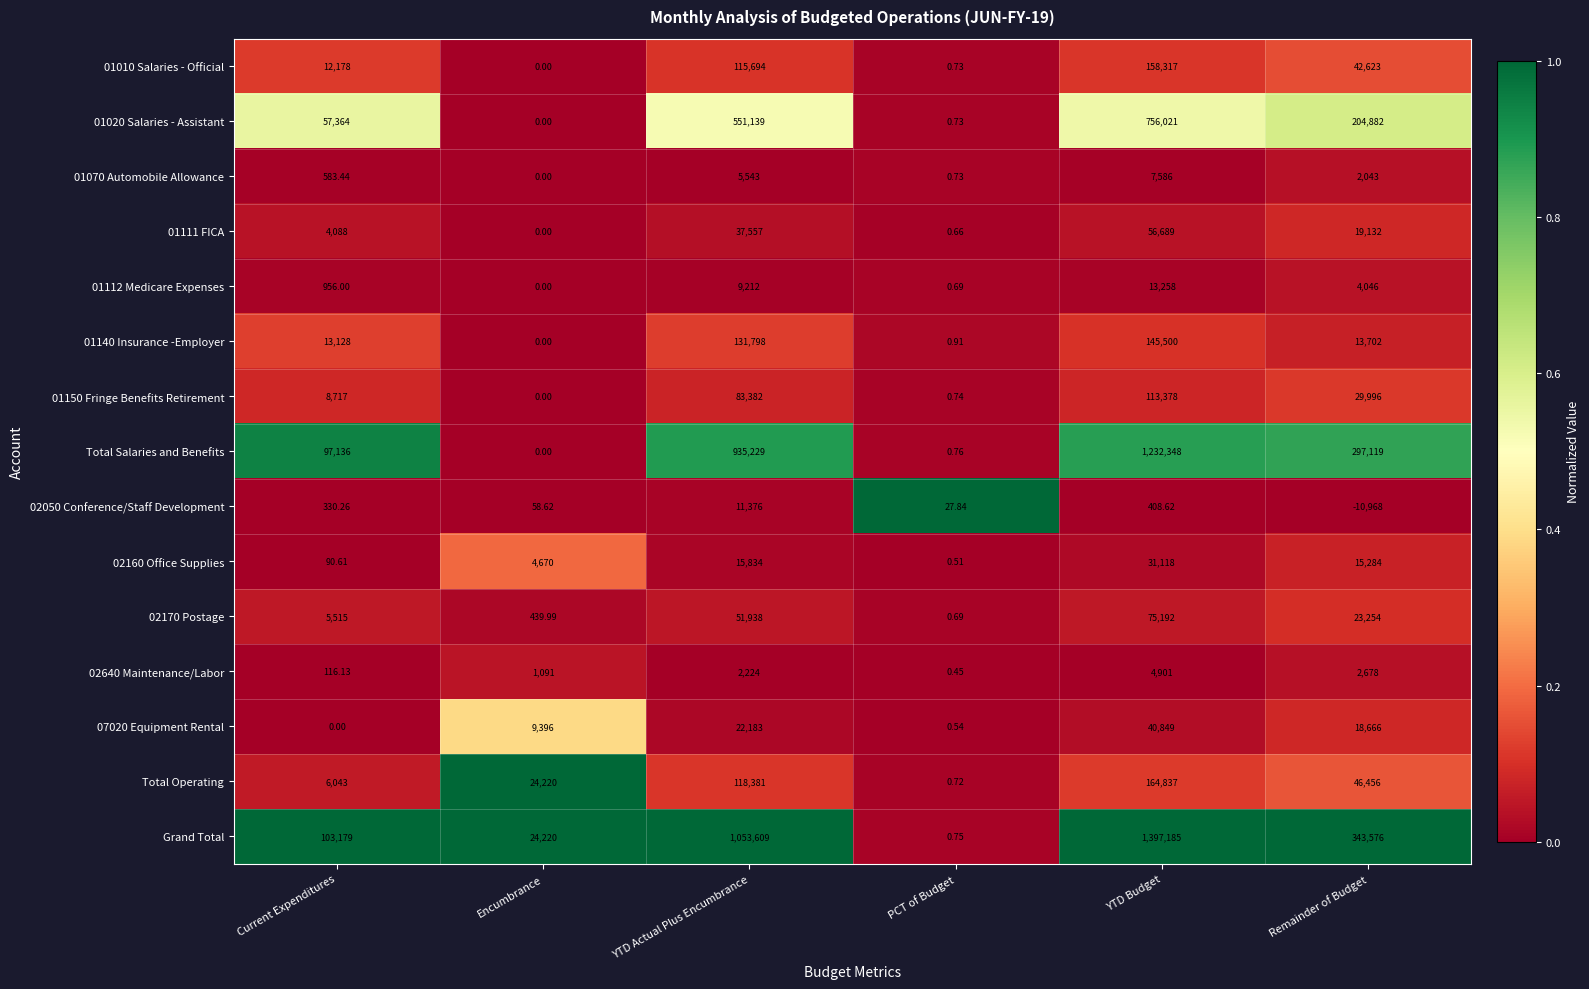

Which series has the largest range (max minus min)?

Grand Total